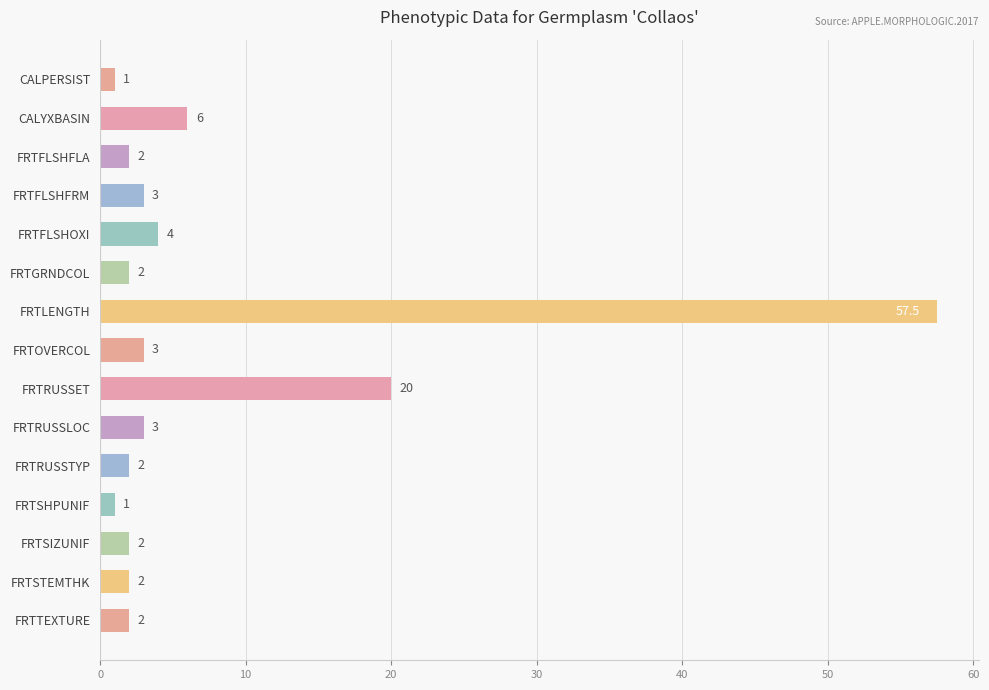

What is the difference between the second highest and second lowest values?

19.0